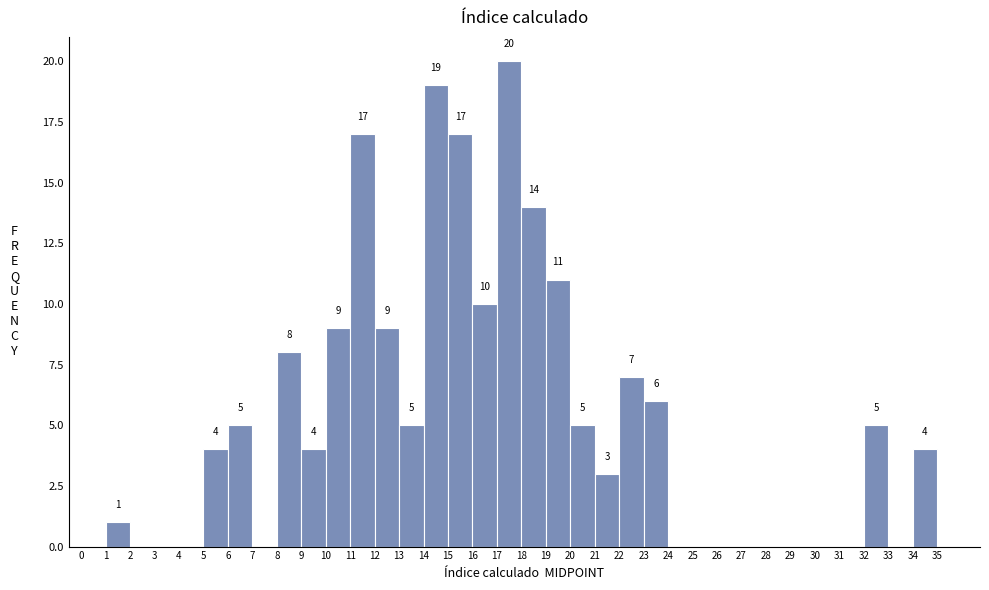

Which range on the x-axis has the tallest bar?

17 to 18